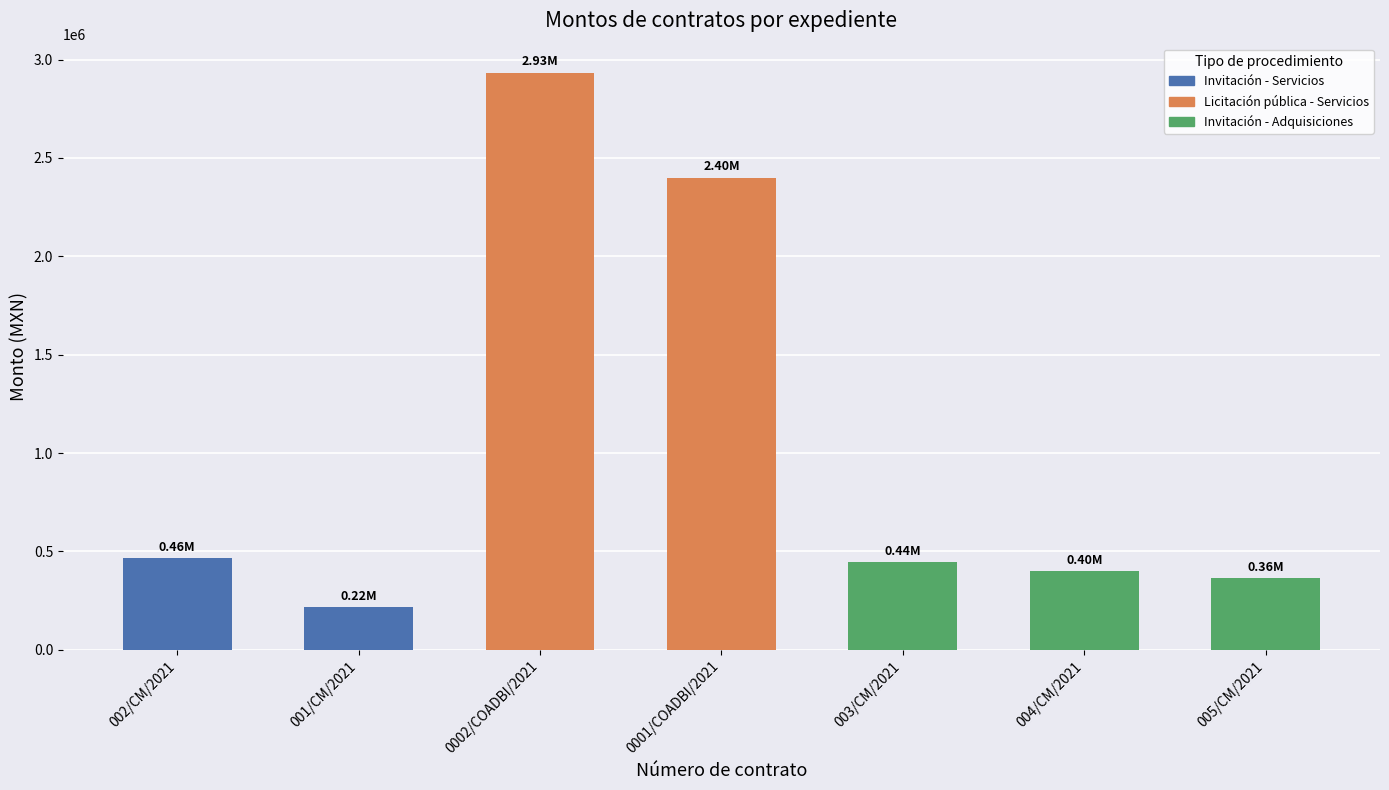

What is the change in value from 001/CM/2021 to 005/CM/2021?

+146564.5